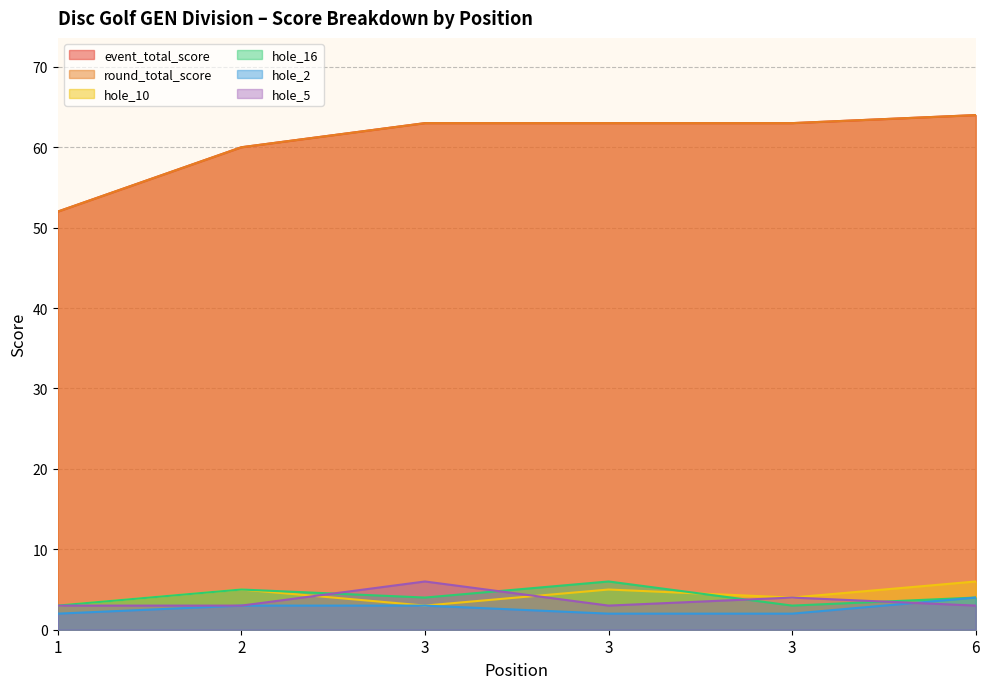

Which series has the widest spread of values?

event_total_score